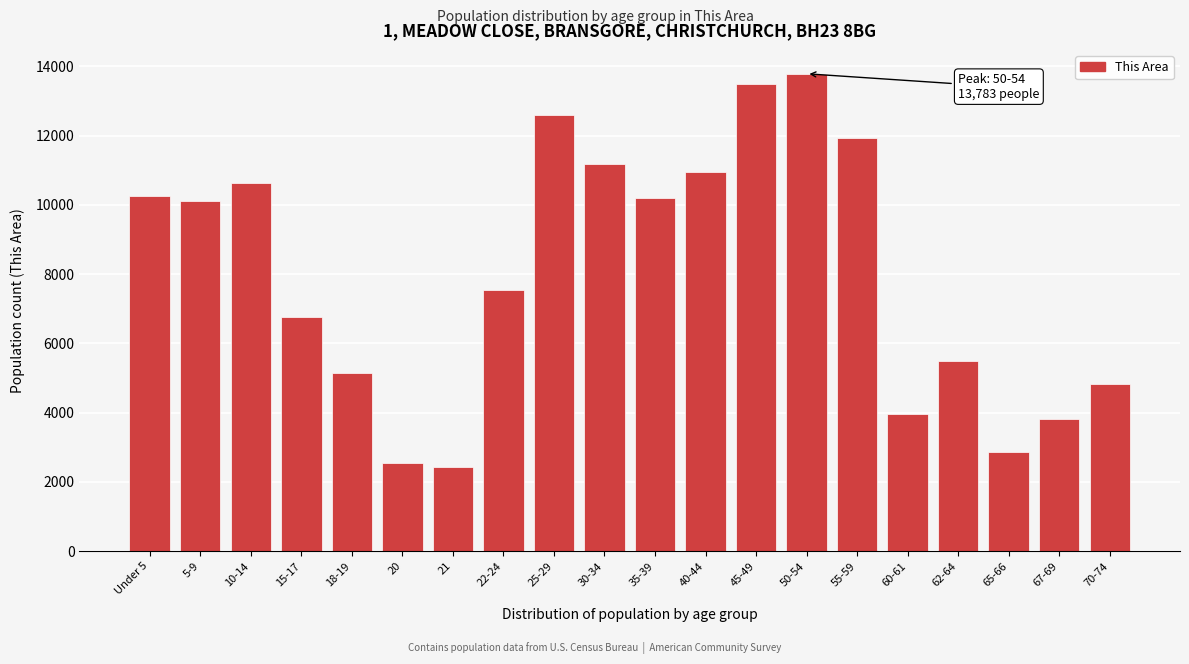

Where is the data nearest to the value 8107?

22-24